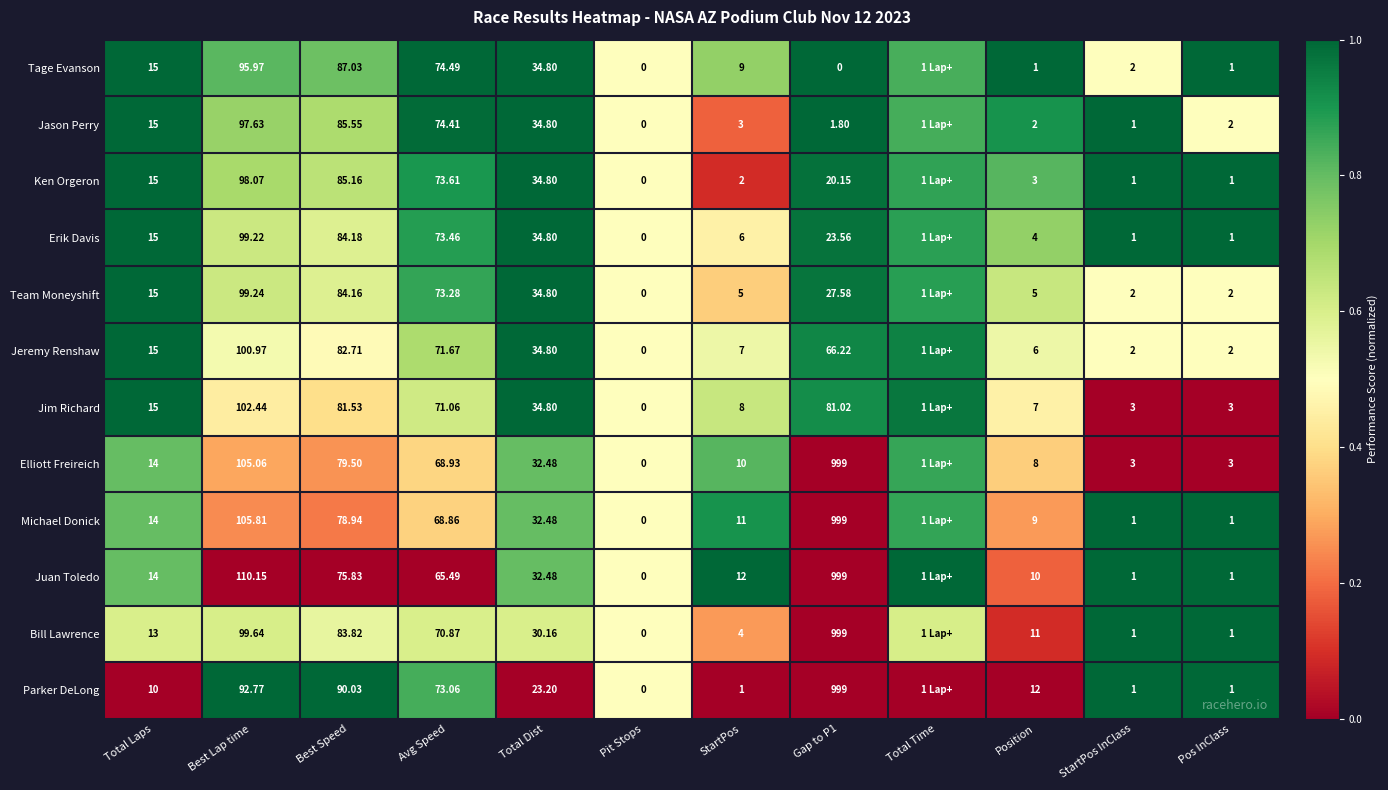

Rank the series at Best Lap time from highest to lowest value.

Juan Toledo, Michael Donick, Elliott Freireich, Jim Richard, Jeremy Renshaw, Bill Lawrence, Team Moneyshift, Erik Davis, Ken Orgeron, Jason Perry, Tage Evanson, Parker DeLong